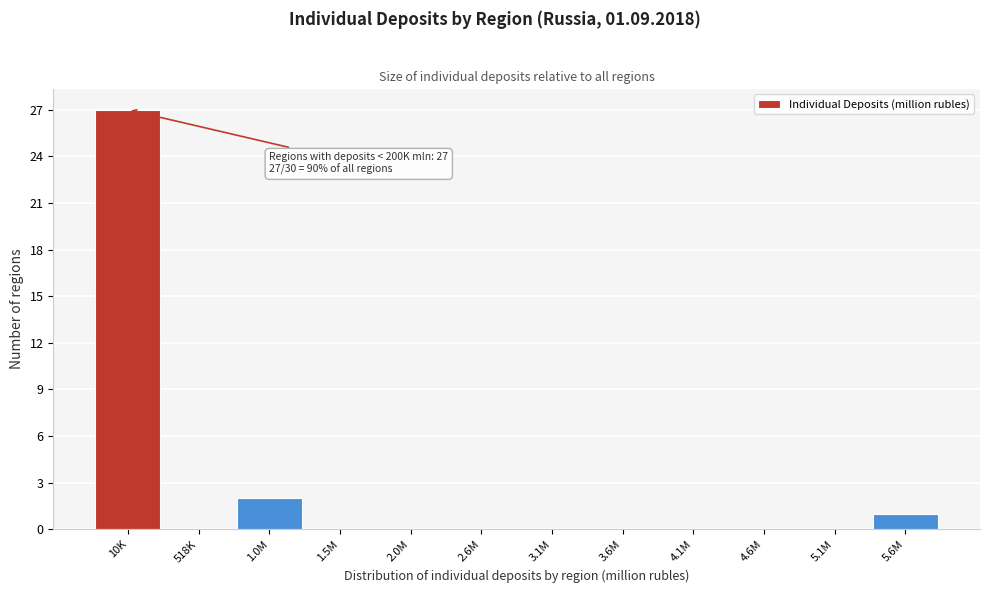

Reading left to right, what are all the values shown in this chart?

10K=27	518K=0	1.0M=2	1.5M=0	2.0M=0	2.6M=0	3.1M=0	3.6M=0	4.1M=0	4.6M=0	5.1M=0	5.6M=1